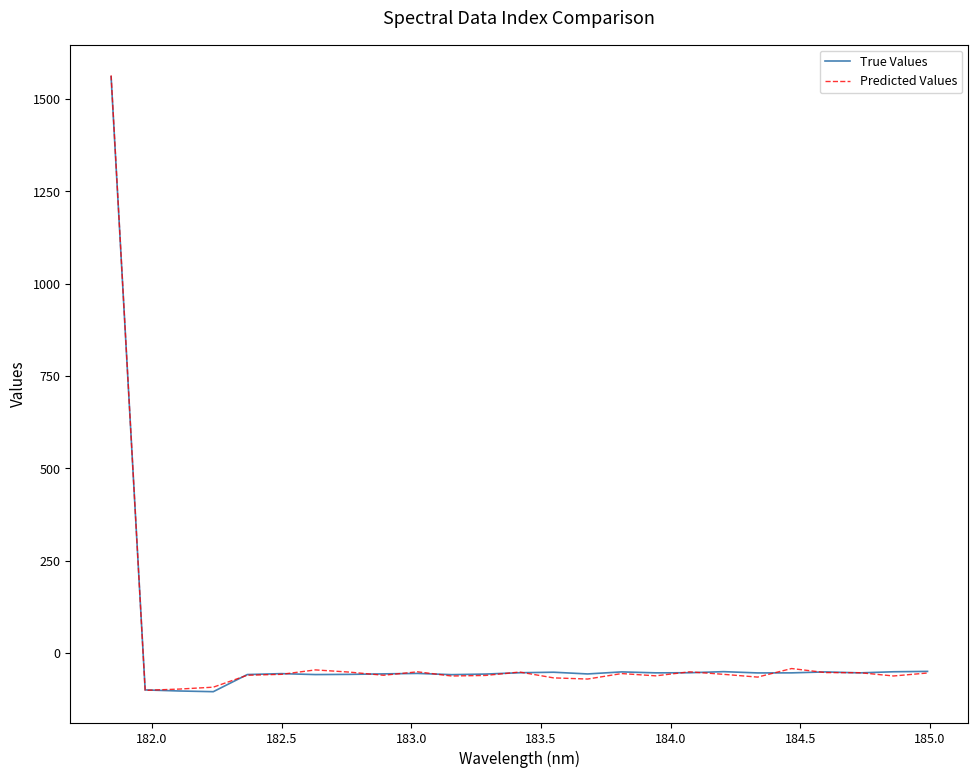

What is the maximum value shown in the chart?

1564.1